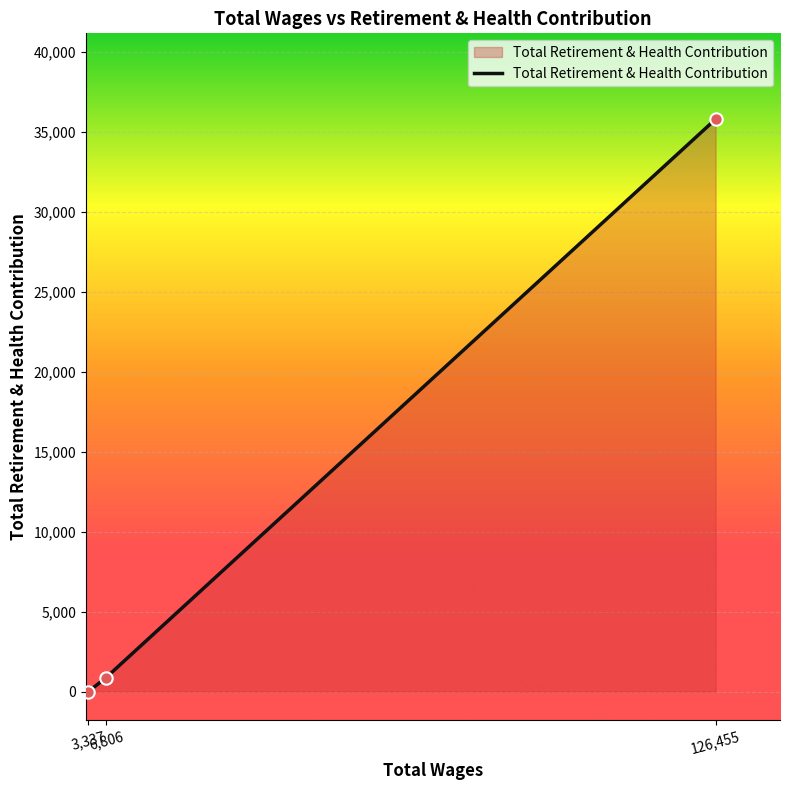

Which has a higher value, 126,455 or 3,337?

126,455